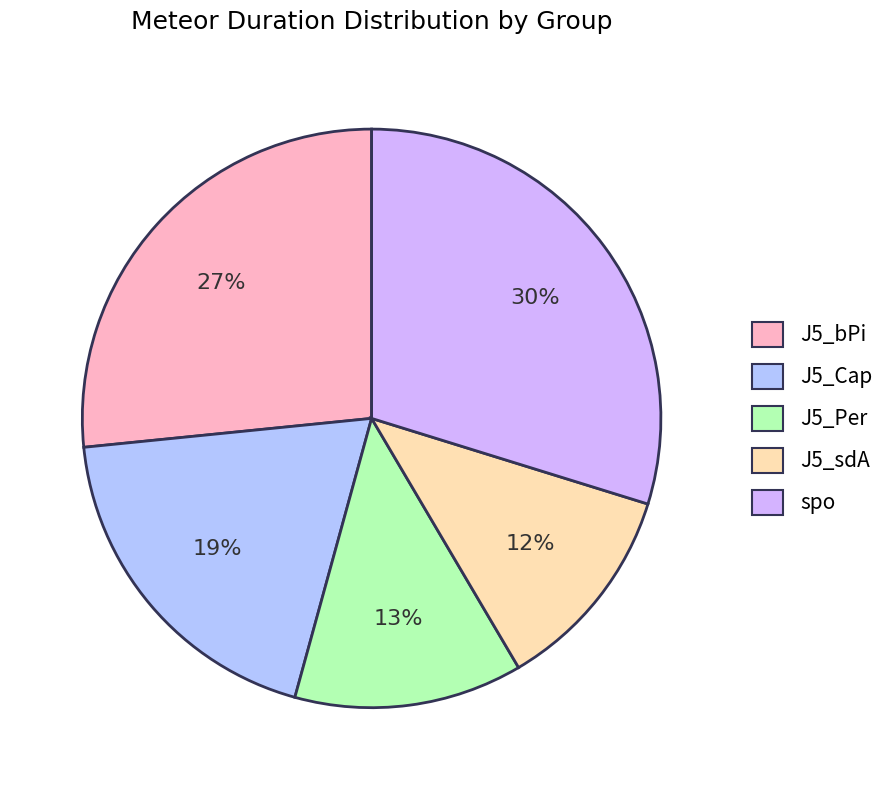

To the nearest percent, what is the difference between the largest and smallest slice percentages?

18%